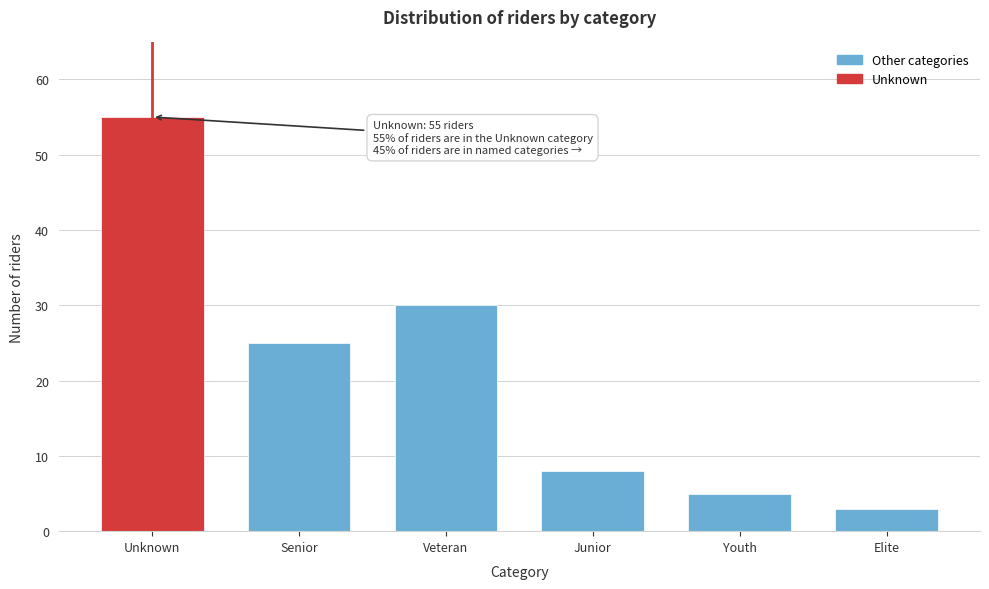

Reading left to right, extract all data points from this chart.

Unknown=55	Senior=25	Veteran=30	Junior=8	Youth=5	Elite=3